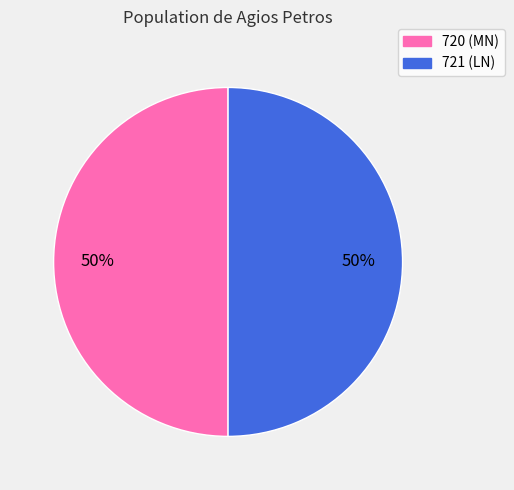

Do 721 and 720 together represent more than half of the pie?

Yes